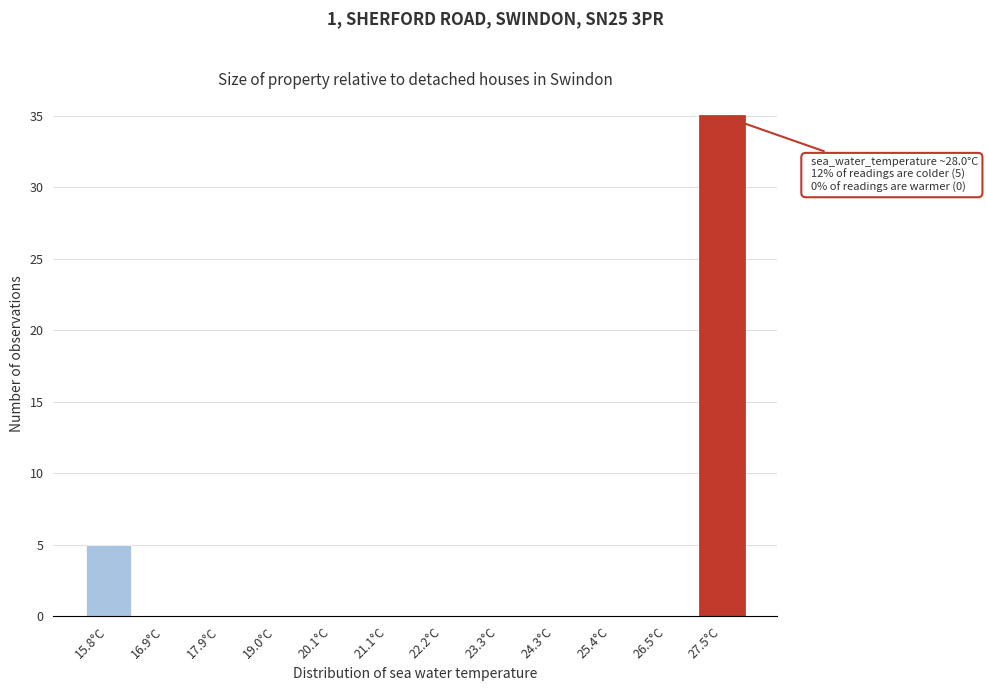

Reading left to right, list all the values displayed in this chart.

15.8°C=5	16.9°C=0	17.9°C=0	19.0°C=0	20.1°C=0	21.1°C=0	22.2°C=0	23.3°C=0	24.3°C=0	25.4°C=0	26.5°C=0	27.5°C=35